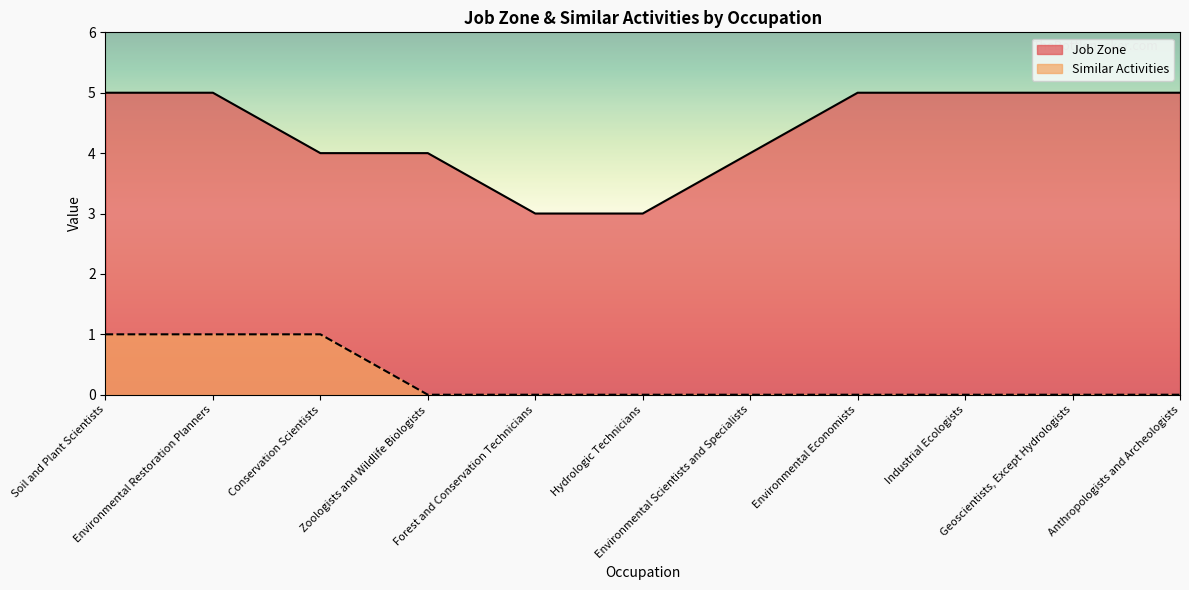

Between Zoologists and Wildlife Biologists and Hydrologic Technicians, which is larger?

Zoologists and Wildlife Biologists